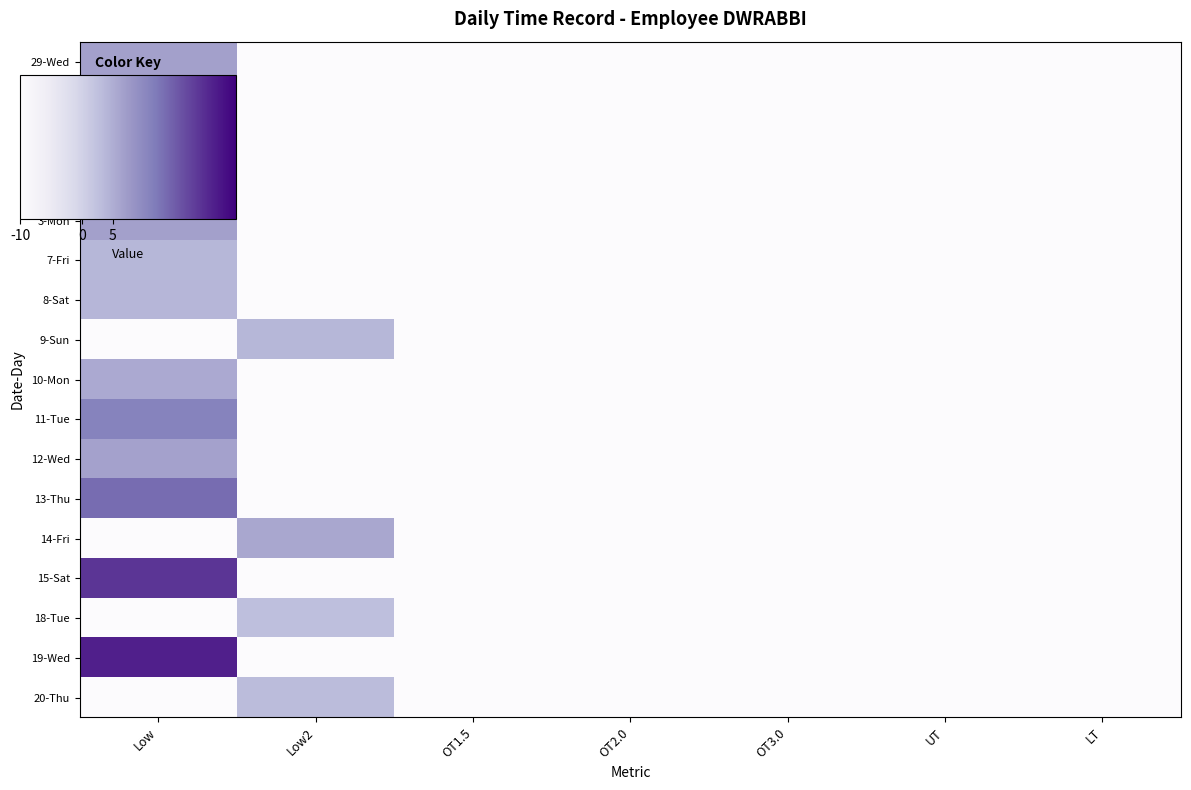

What is the maximum value shown in the chart?

22.4